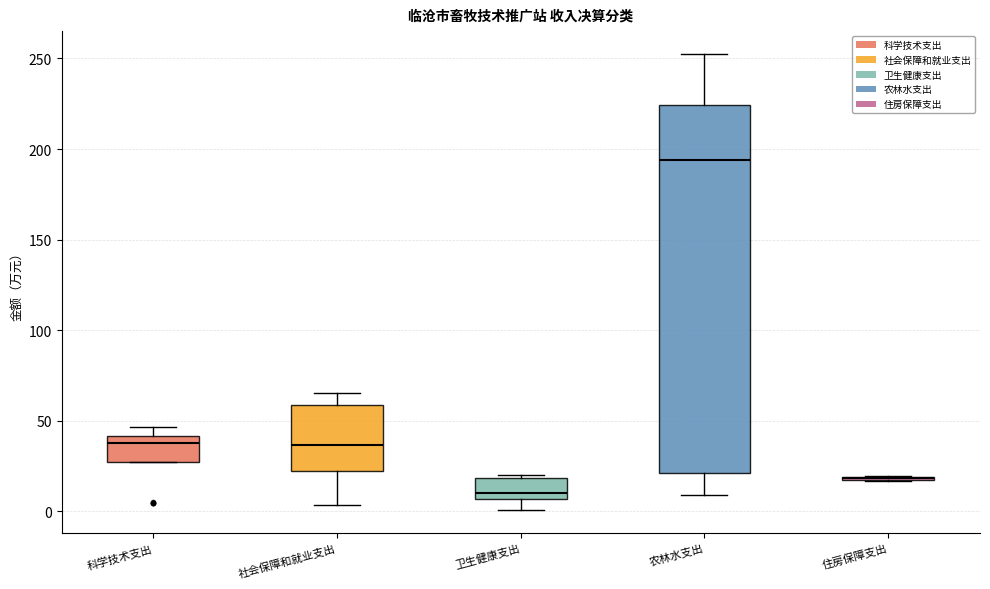

Reading left to right, transcribe this box plot: for each box, give where its median line is, the range the box spans, and where its two whiskers end, as read against the y-axis. The values are not printed on the chart, so give them approximately, as read against the axis.

科学技术支出: median 40 (just below the box's upper edge), box 25 to 40, whiskers 25 to 45
社会保障和就业支出: median 35, box 20 to 60, whiskers 5 to 65
卫生健康支出: median 10, box 5 to 20, whiskers 0 to 20 (just above the box's upper edge)
农林水支出: median 195, box 20 to 225, whiskers 10 to 255
住房保障支出: box collapsed to a line at 20, whiskers 15 to 20